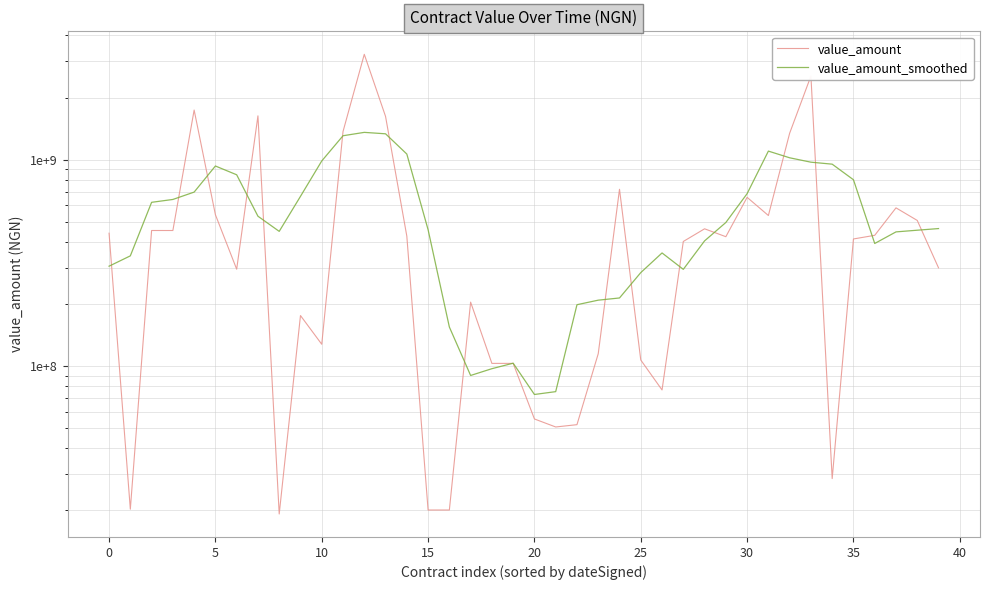

What is the average value of the value_amount_smoothed series?

571823728.9